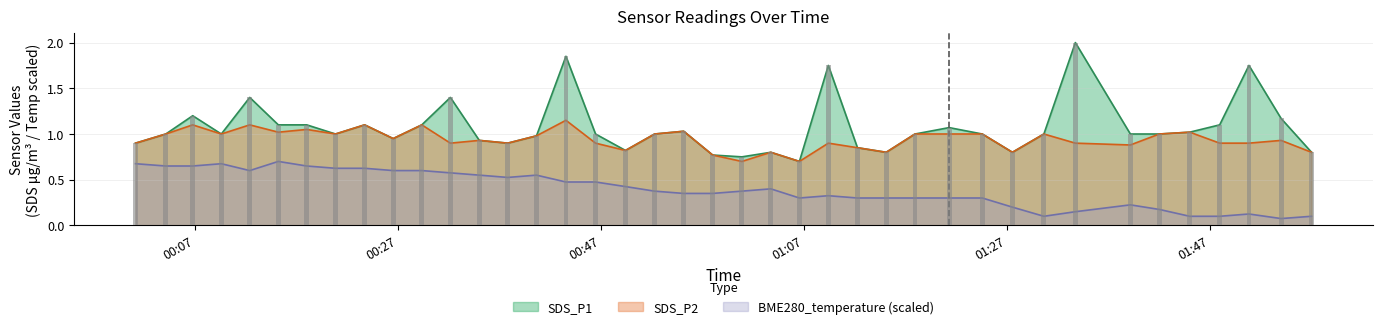

True or false: SDS_P2 has a value of 1.0 at 2023/03/31 01:24:34.

True